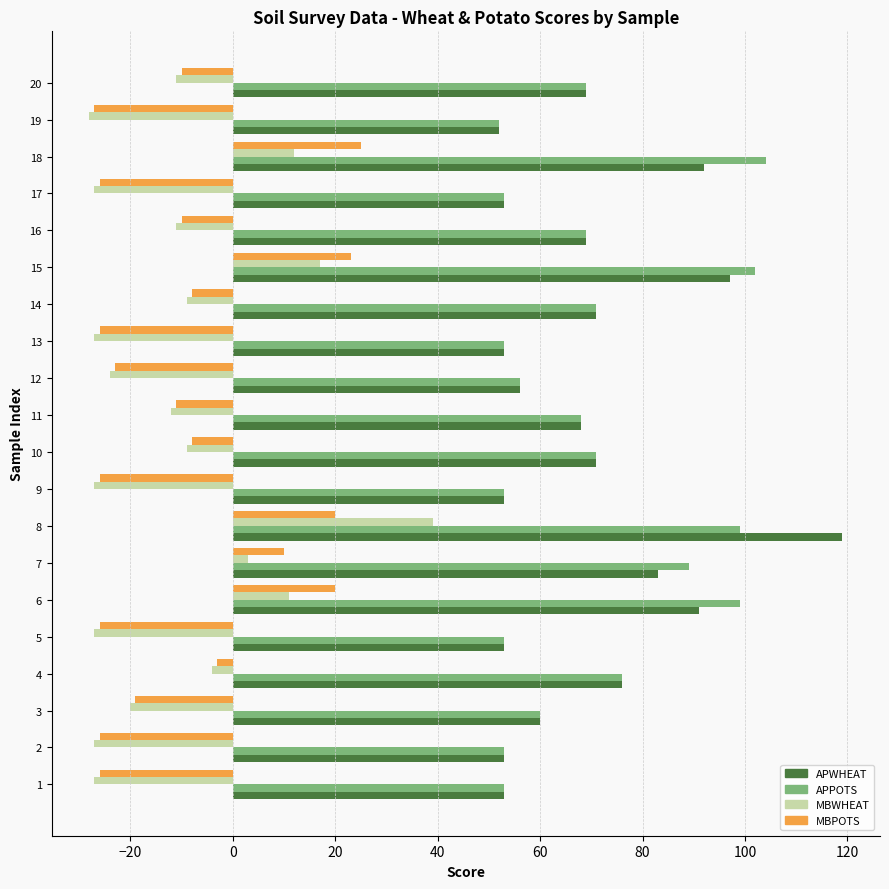

The APWHEAT series shows 71 at 14. True or false?

True